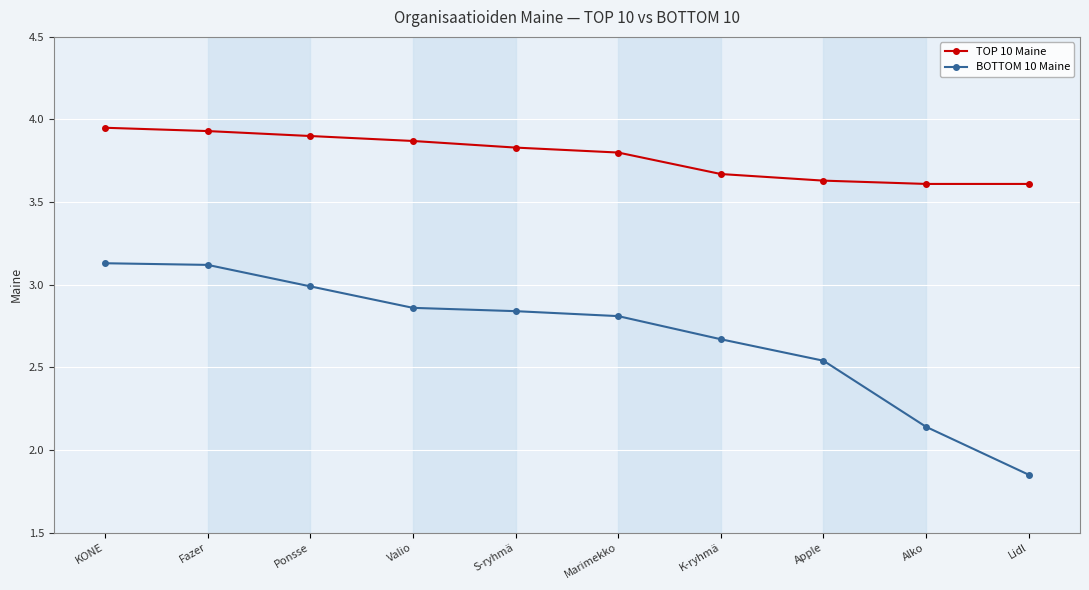

Which series has the largest total across all categories?

TOP 10 Maine